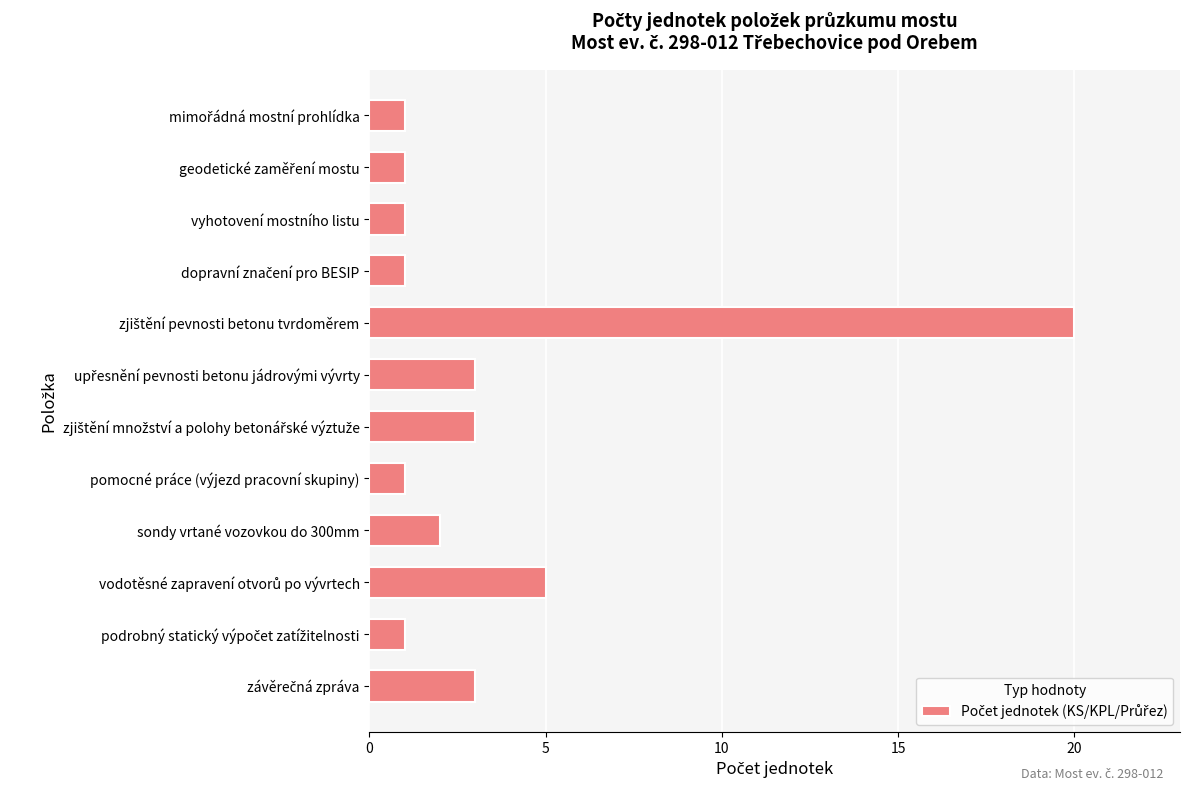

What is the value of the 11th bar from the top?

1